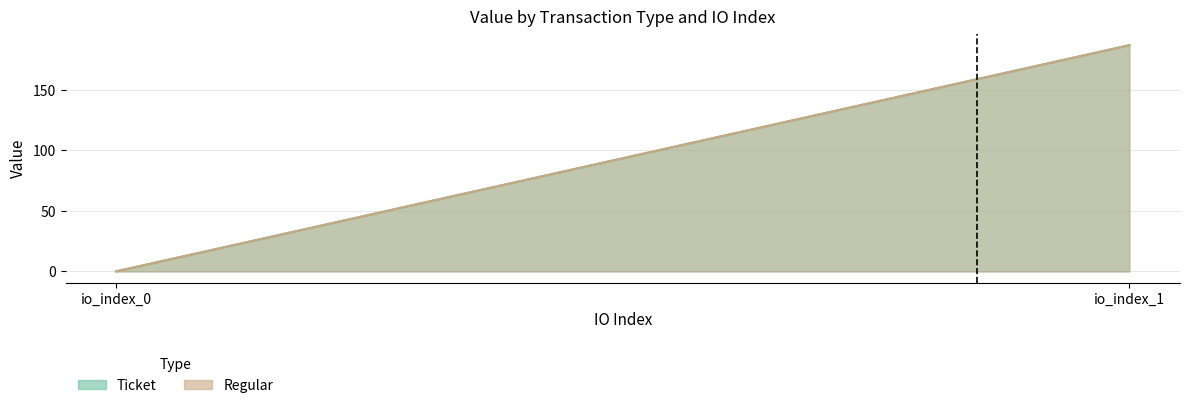

How many data points in Regular are less than 186?

1